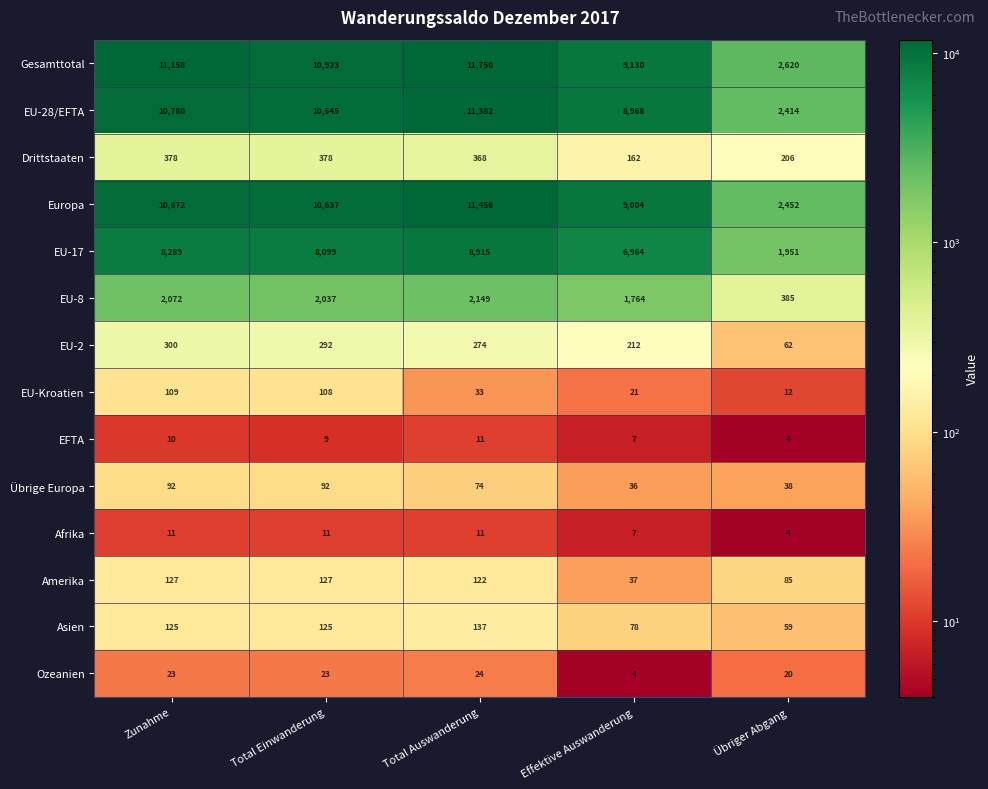

Where is EU-Kroatien nearest to the value 60?

Total Auswanderung